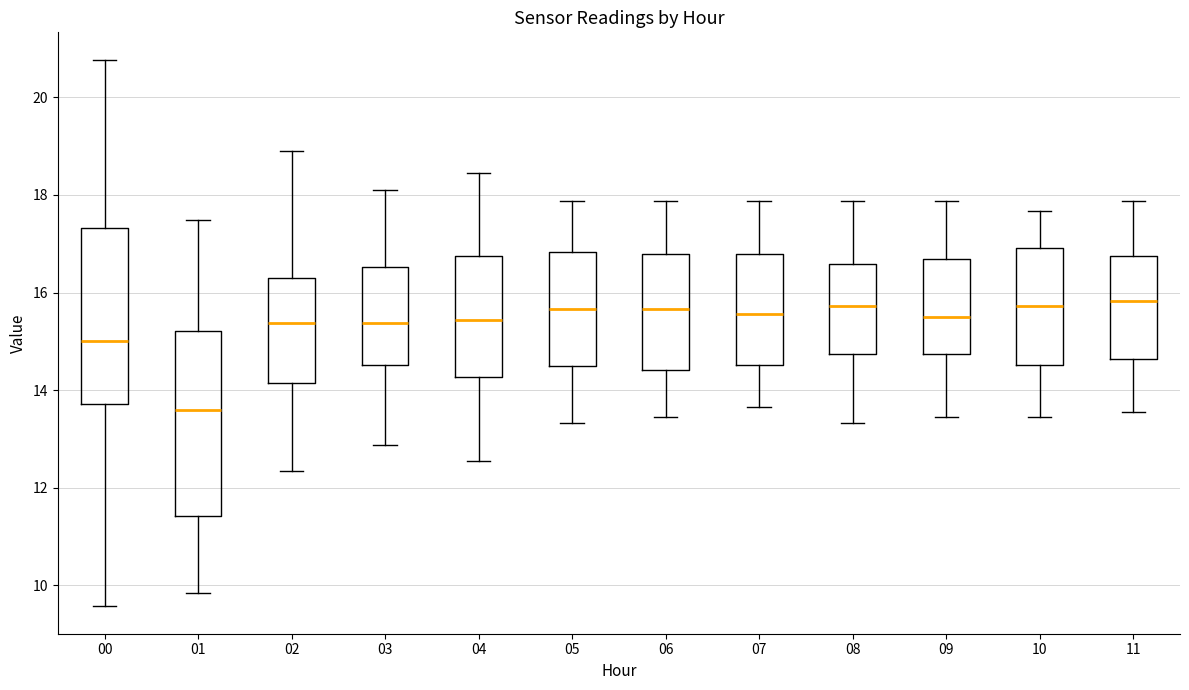

Reading left to right, read every box against the y-axis: the position of its median line, the range the box covers, and the ends of its whiskers. The values are not printed on the chart, so give them approximately, as read against the axis.

00: median 15.0, box 13.8 to 17.4, whiskers 9.6 to 20.8
01: median 13.6, box 11.4 to 15.2, whiskers 9.8 to 17.4
02: median 15.4, box 14.2 to 16.4, whiskers 12.4 to 19.0
03: median 15.4, box 14.6 to 16.6, whiskers 12.8 to 18.2
04: median 15.4, box 14.2 to 16.8, whiskers 12.6 to 18.4
05: median 15.6, box 14.4 to 16.8, whiskers 13.4 to 17.8
06: median 15.6, box 14.4 to 16.8, whiskers 13.4 to 17.8
07: median 15.6, box 14.6 to 16.8, whiskers 13.6 to 17.8
08: median 15.8, box 14.8 to 16.6, whiskers 13.4 to 17.8
09: median 15.4, box 14.8 to 16.6, whiskers 13.4 to 17.8
10: median 15.8, box 14.6 to 17.0, whiskers 13.4 to 17.6
11: median 15.8, box 14.6 to 16.8, whiskers 13.6 to 17.8